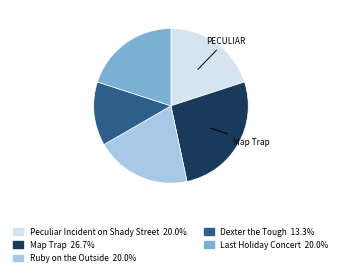

Does any single category account for the majority?

No